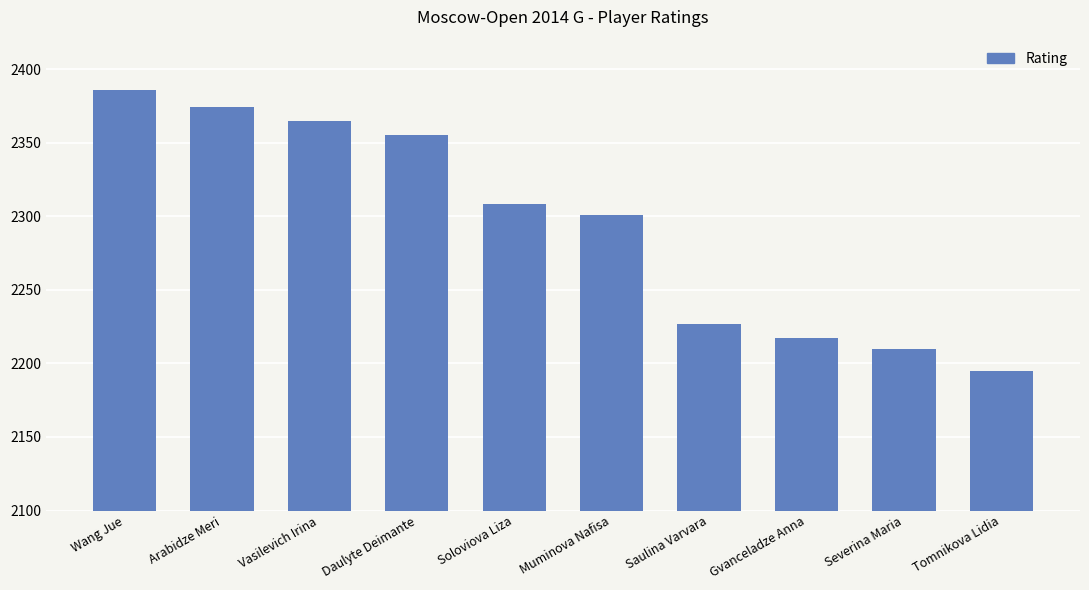

What is the approximate value at Saulina Varvara, to the nearest 5?

2225